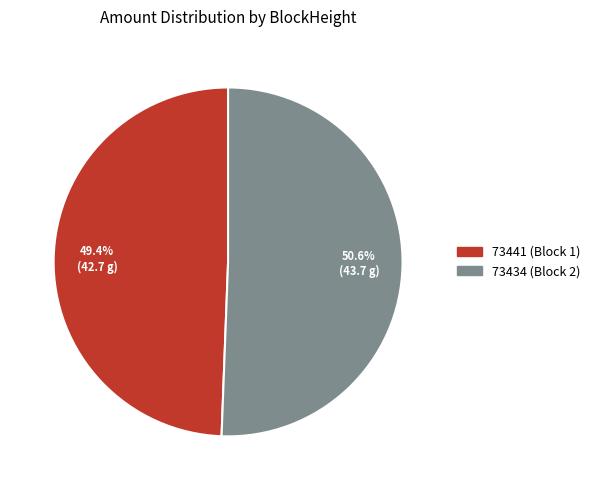

Combined, what portion of the pie is 73441 and 73434?

100.0%